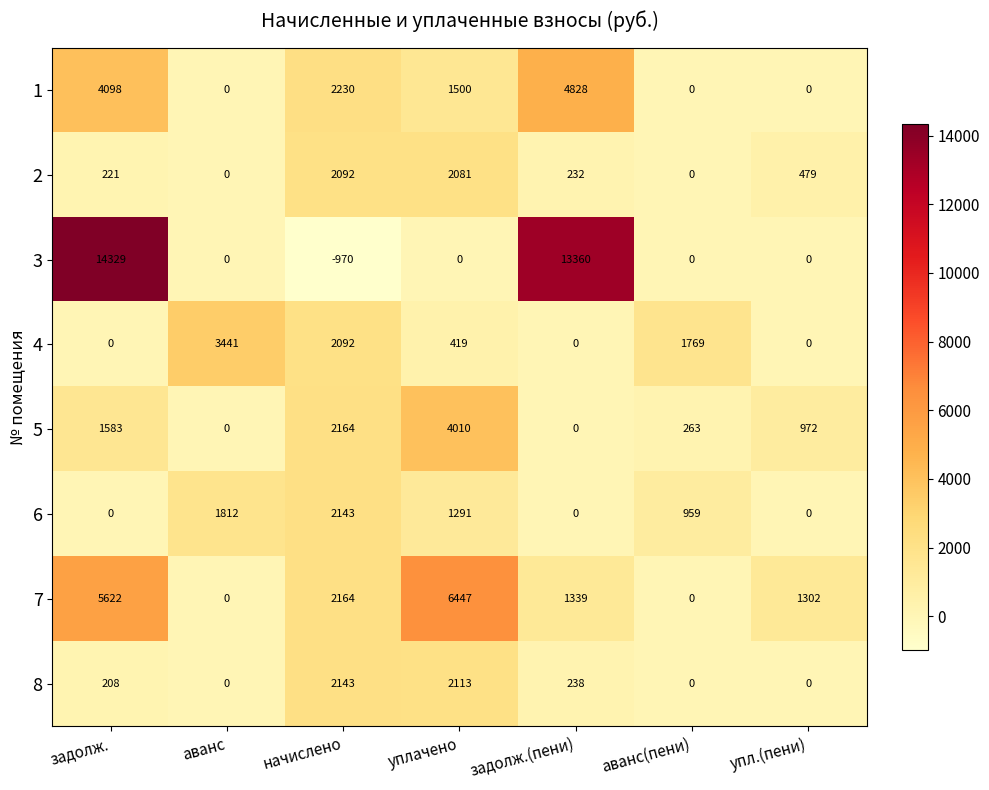

Rank the series at уплачено from highest to lowest value.

7, 5, 8, 2, 1, 6, 4, 3